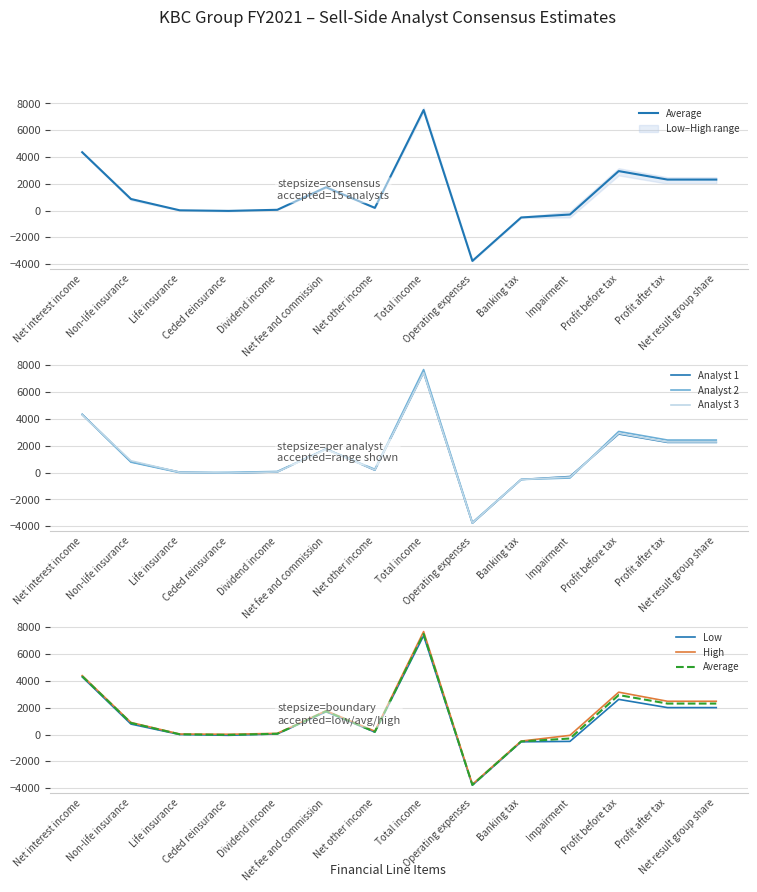

At Non-life insurance, list the series in order from largest to smallest.

High, Analyst 3, Average, Analyst 1, Analyst 2, Low